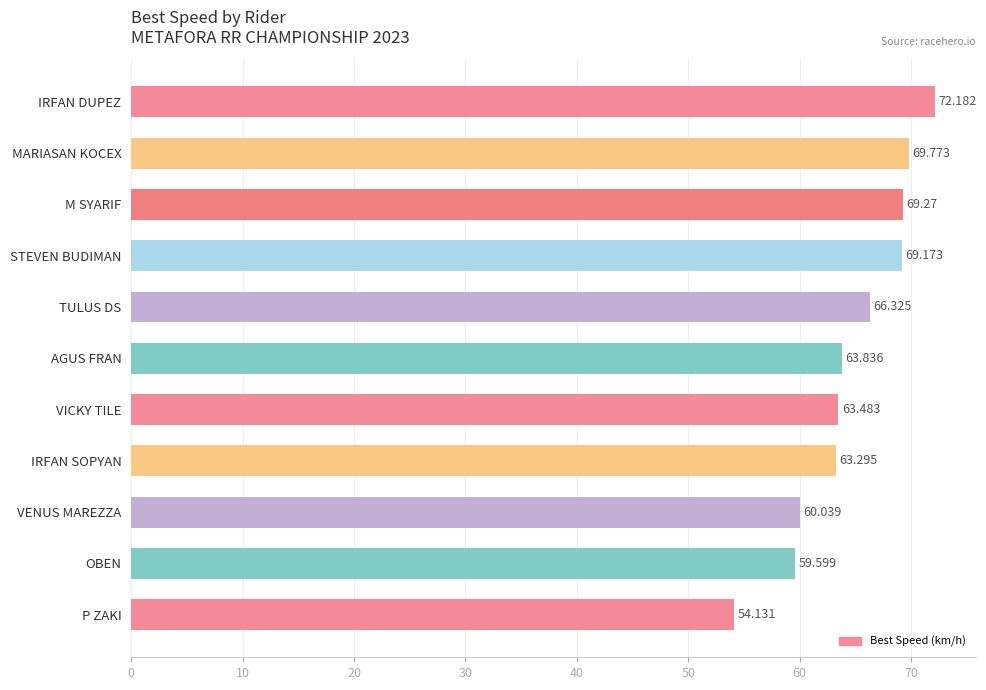

Rank the categories by value from highest to lowest.

IRFAN DUPEZ, MARIASAN KOCEX, M SYARIF, STEVEN BUDIMAN, TULUS DS, AGUS FRAN, VICKY TILE, IRFAN SOPYAN, VENUS MAREZZA, OBEN, P ZAKI